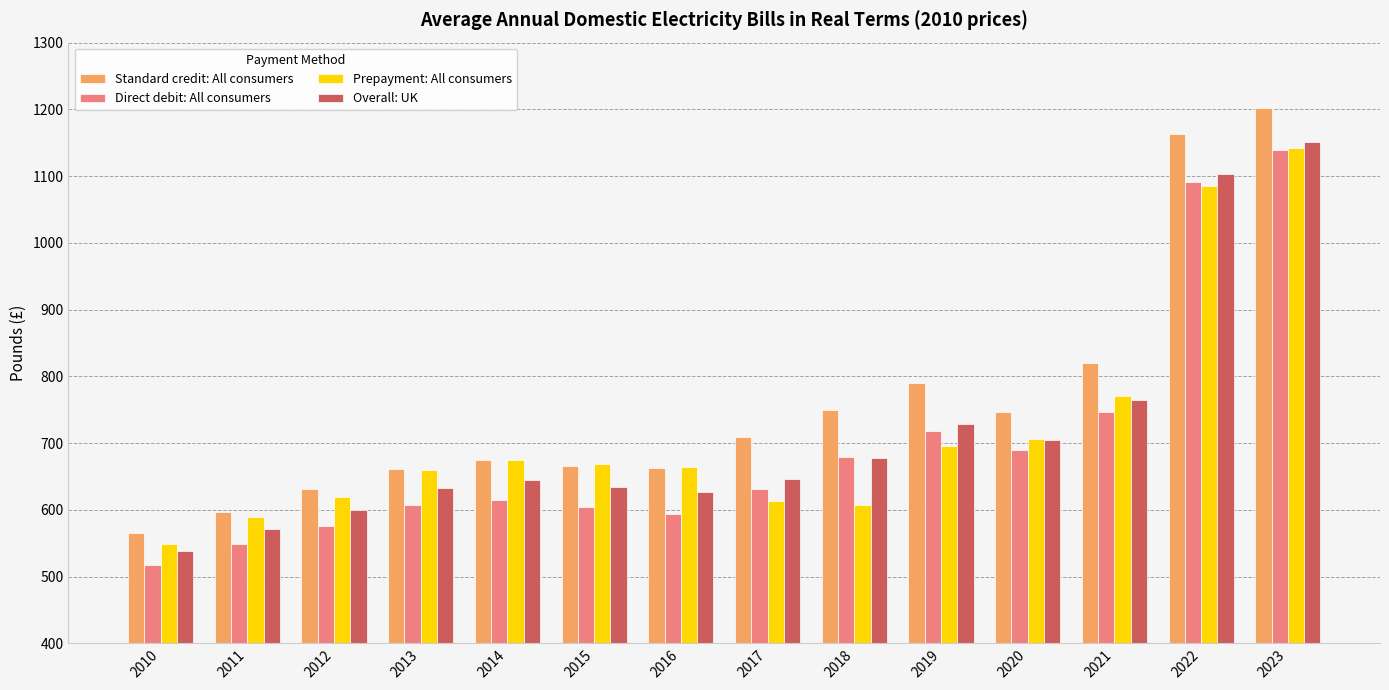

What is the difference between the Prepayment: All consumers values at 2013 and 2017?

46.5